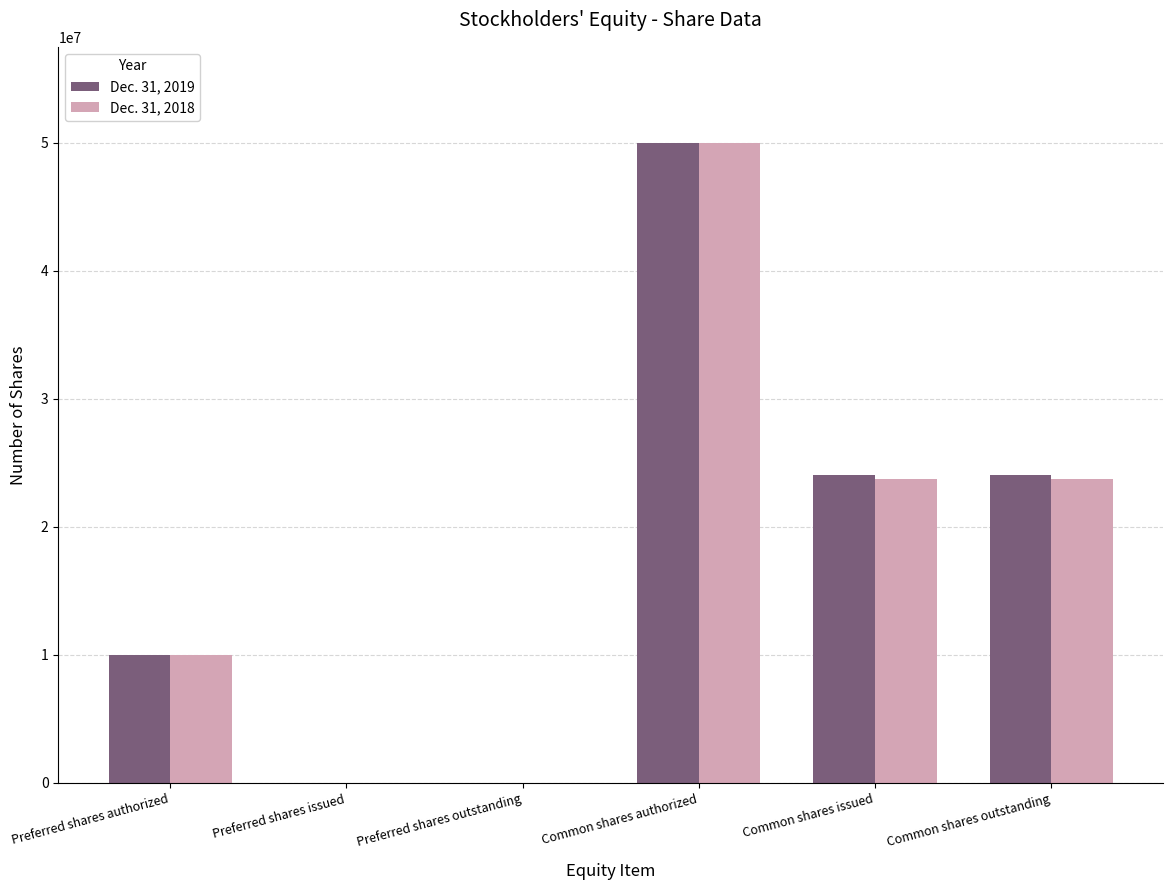

Which series changed the most between Preferred shares issued and Common shares issued?

Dec. 31, 2019